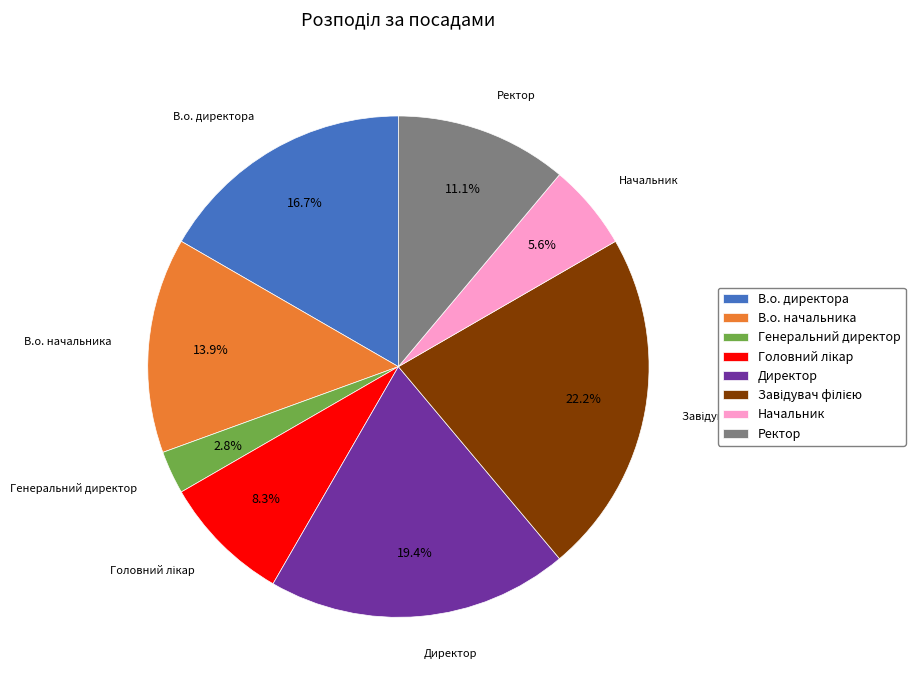

Is there a majority slice in this chart?

No